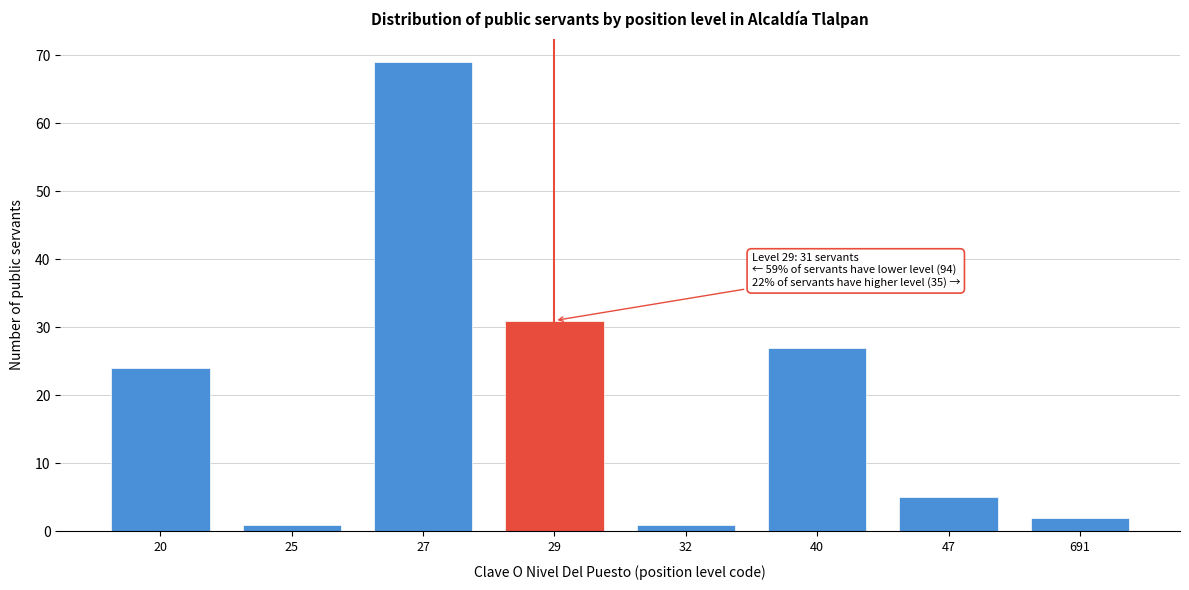

Reading left to right, transcribe all the data shown in this chart.

24	1	69	31	1	27	5	2